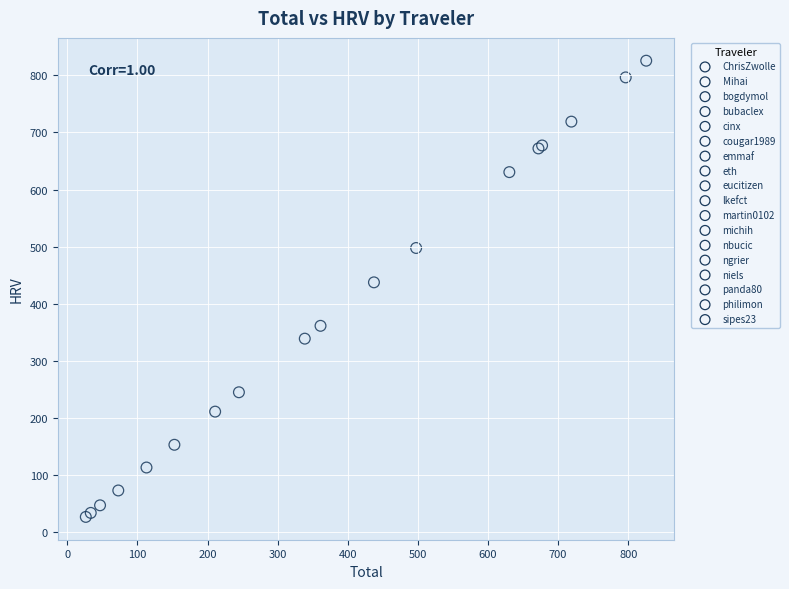

What are all the series names shown in the legend?

ChrisZwolle, Mihai, bogdymol, bubaclex, cinx, cougar1989, emmaf, eth, eucitizen, lkefct, martin0102, michih, nbucic, ngrier, niels, panda80, philimon, sipes23